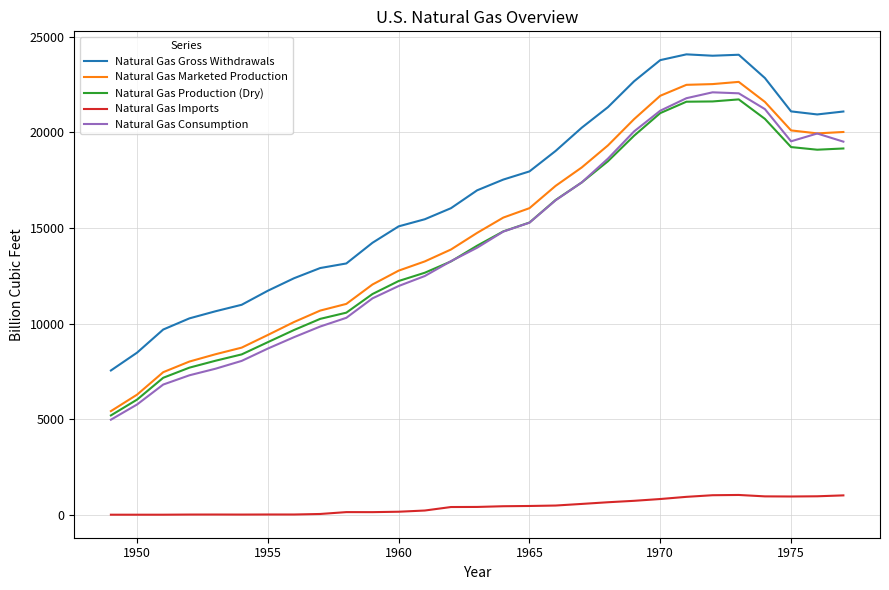

What is the lowest value of the Natural Gas Gross Withdrawals series?

7546.8